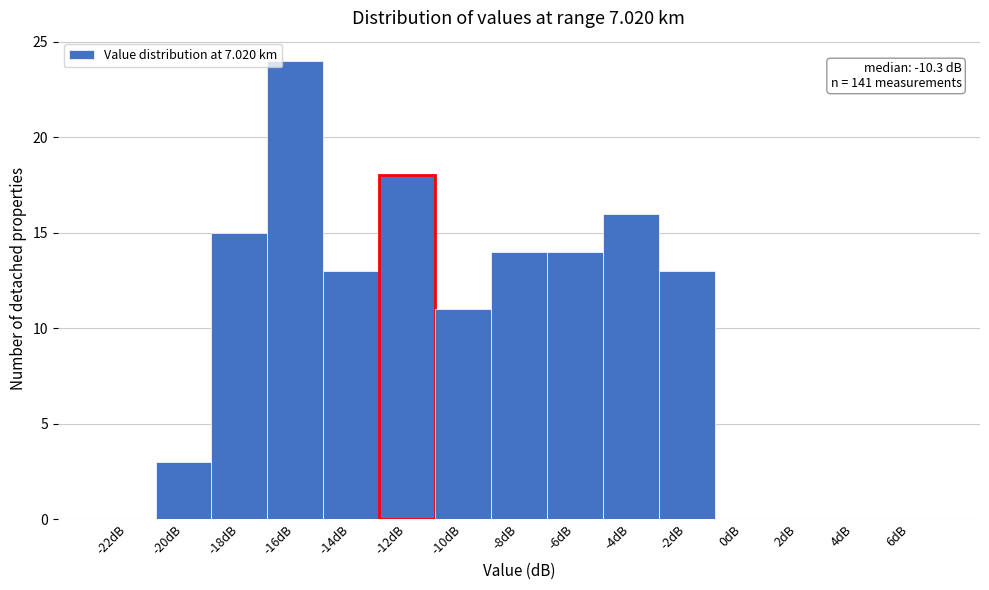

Reading left to right, what are all the values shown in this chart?

-22dB=0	-20dB=3	-18dB=15	-16dB=24	-14dB=13	-12dB=18	-10dB=11	-8dB=14	-6dB=14	-4dB=16	-2dB=13	0dB=0	2dB=0	4dB=0	6dB=0